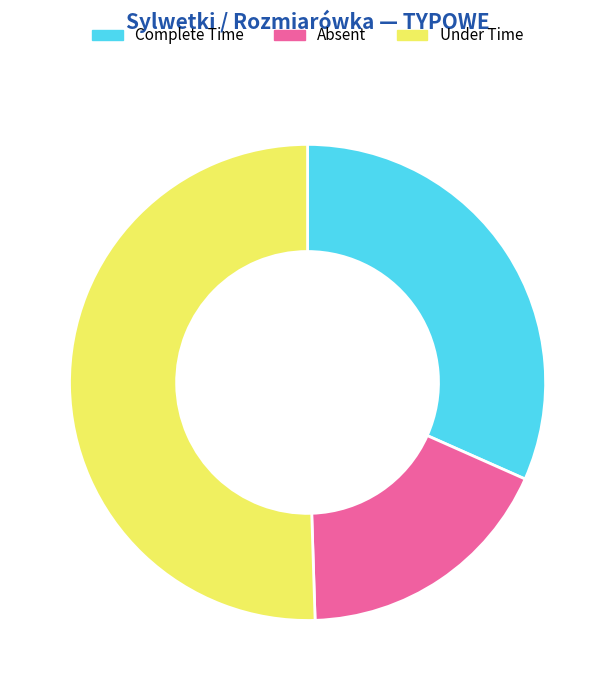

True or false: Complete Time accounts for 26% of the total.

False